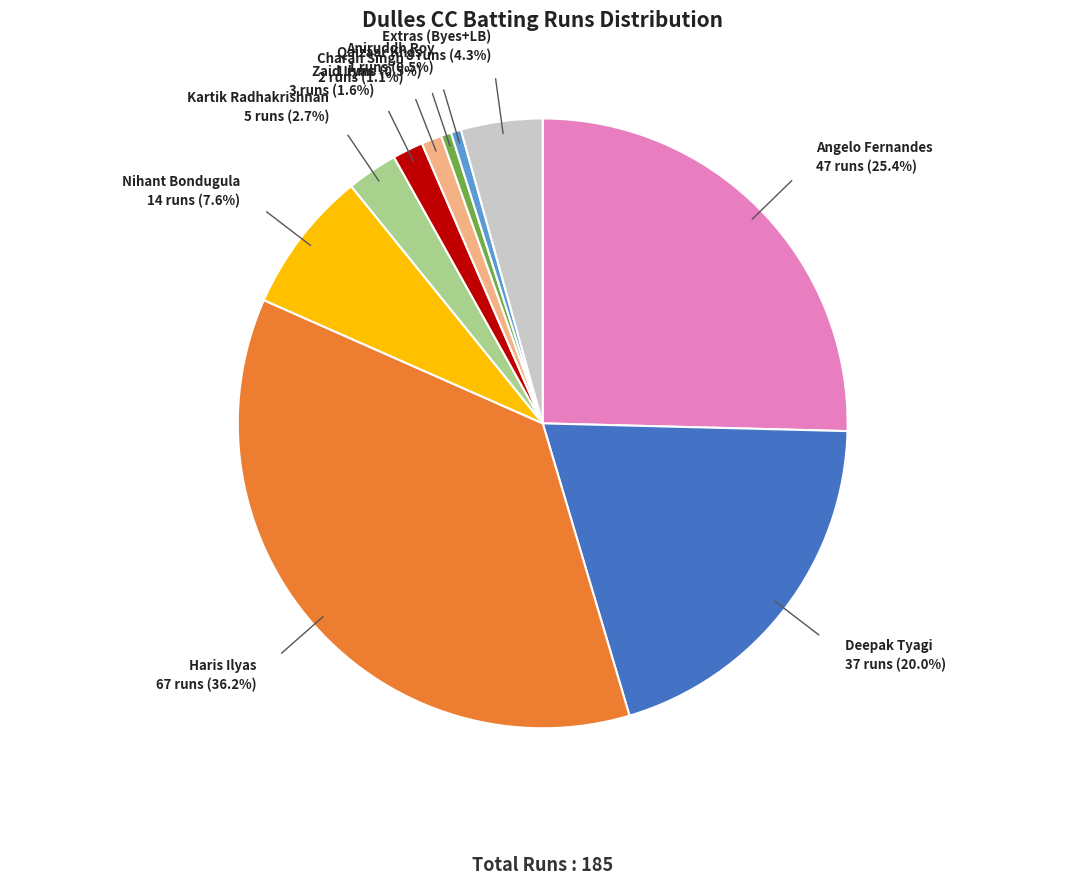

Does any single category account for the majority?

No